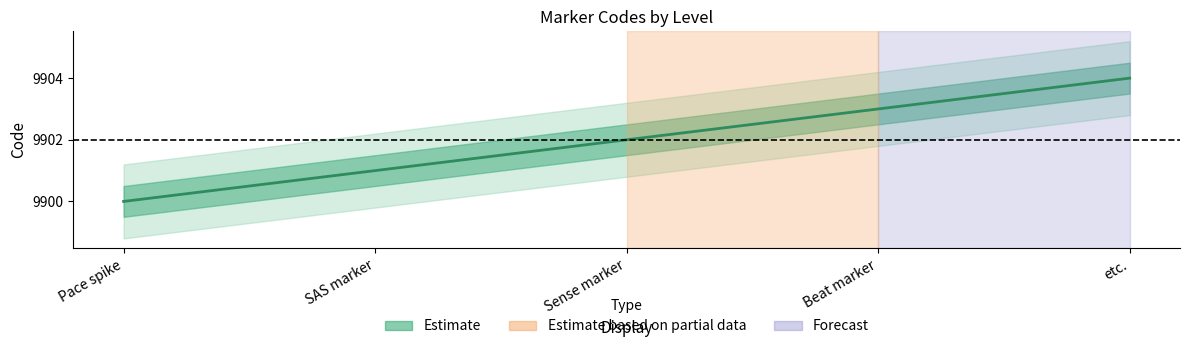

Which category has the highest value across all series?

etc.